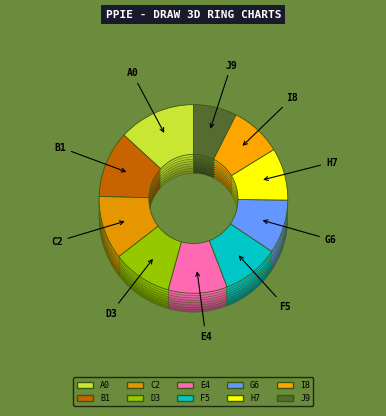

Is there any slice that represents more than half of the pie?

No